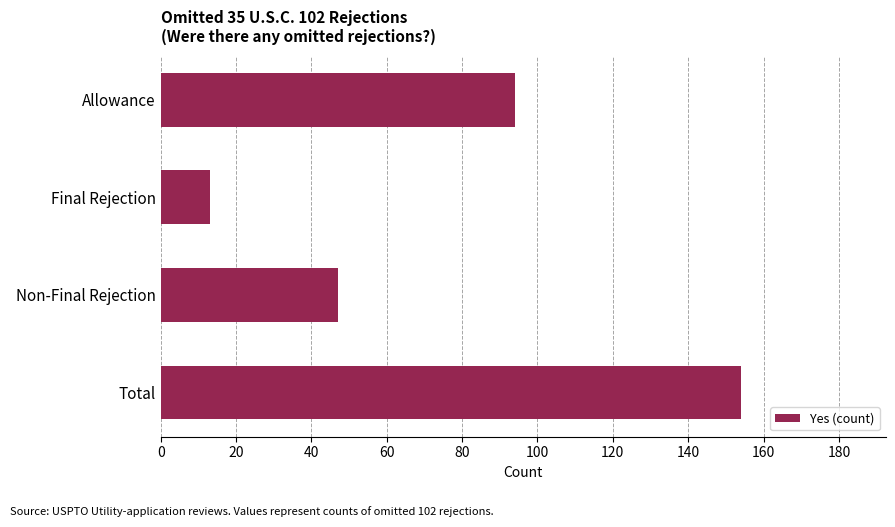

Which has a higher value, Allowance or Final Rejection?

Allowance